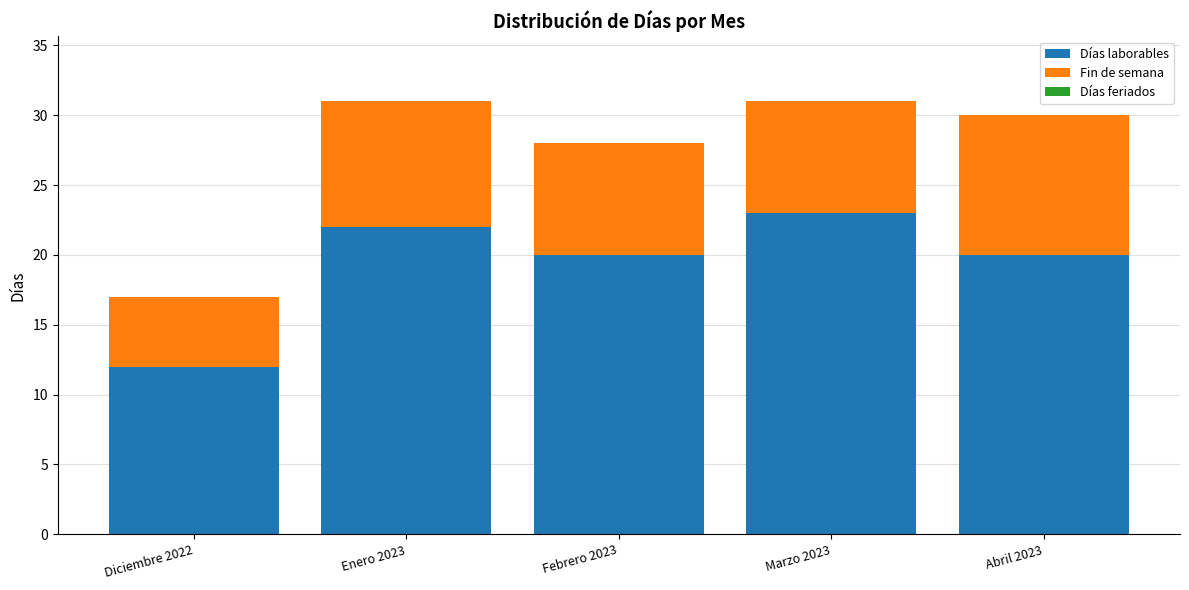

How many bars are there in total?

5